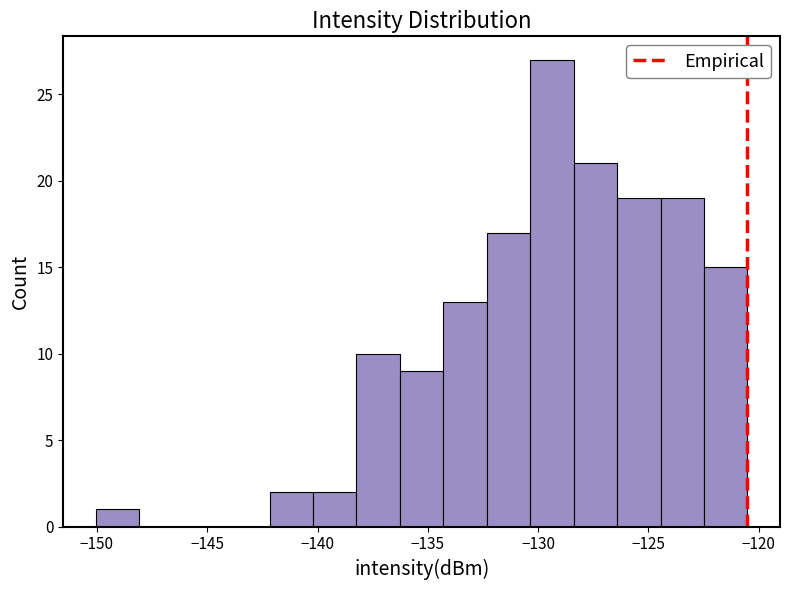

Read against the x-axis, roughly where is the centre of the tallest bar?

-129.5